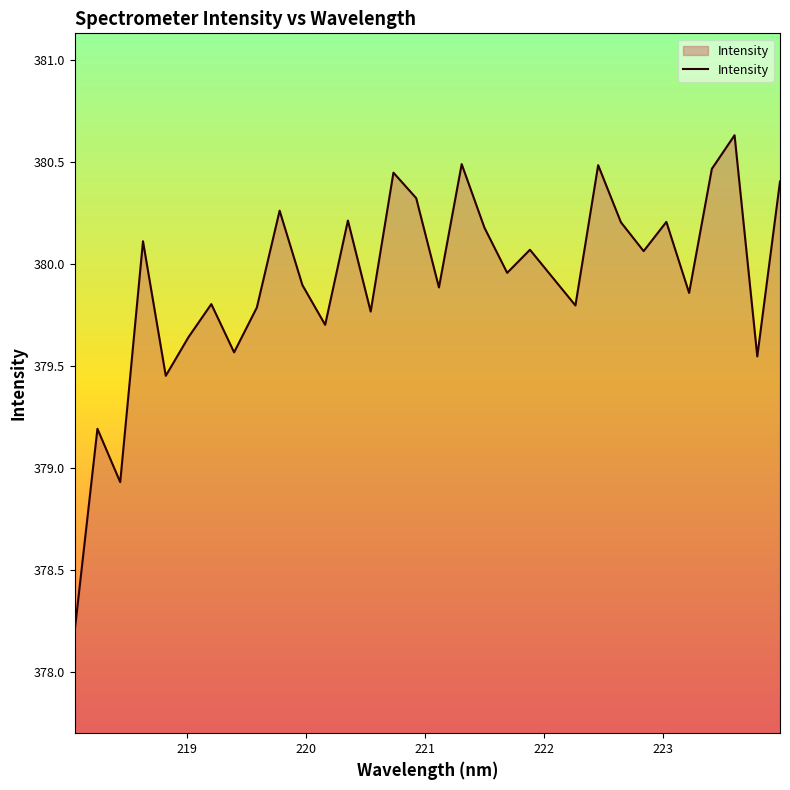

What is the greatest value displayed?

380.6